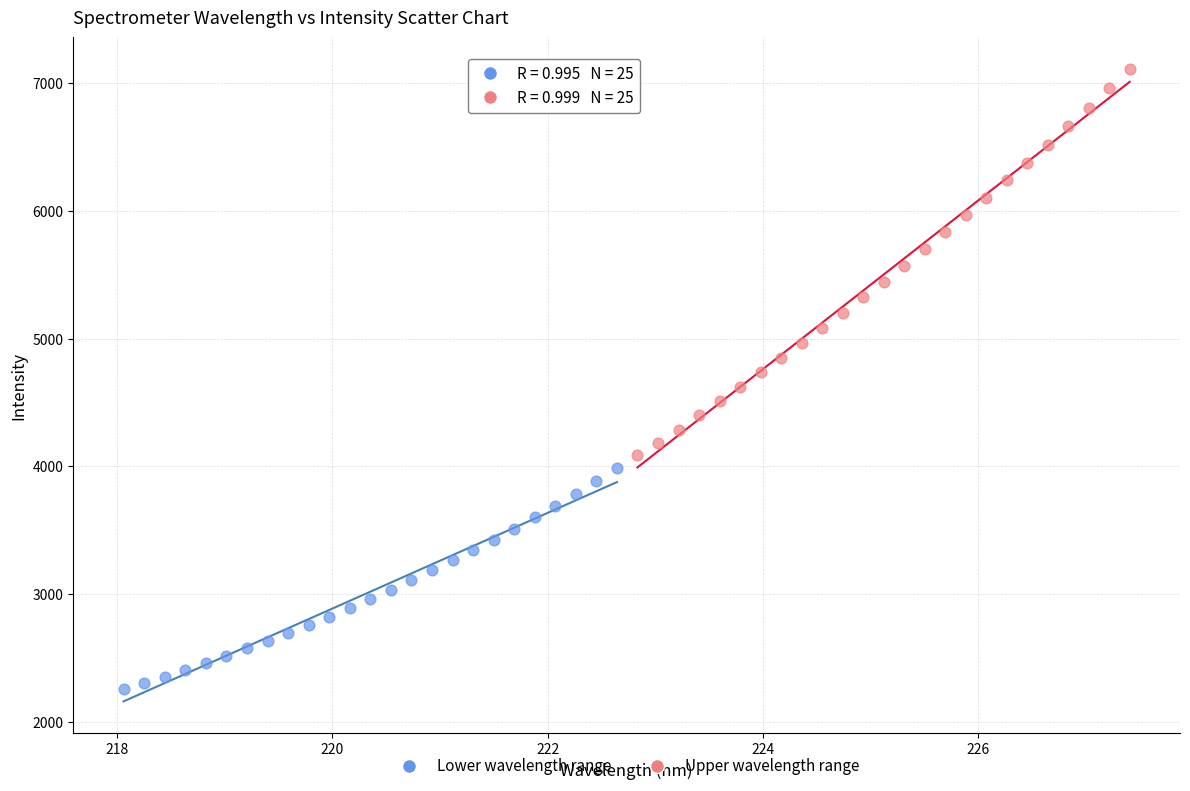

Which series reaches the minimum Y coordinate?

Lower wavelength range